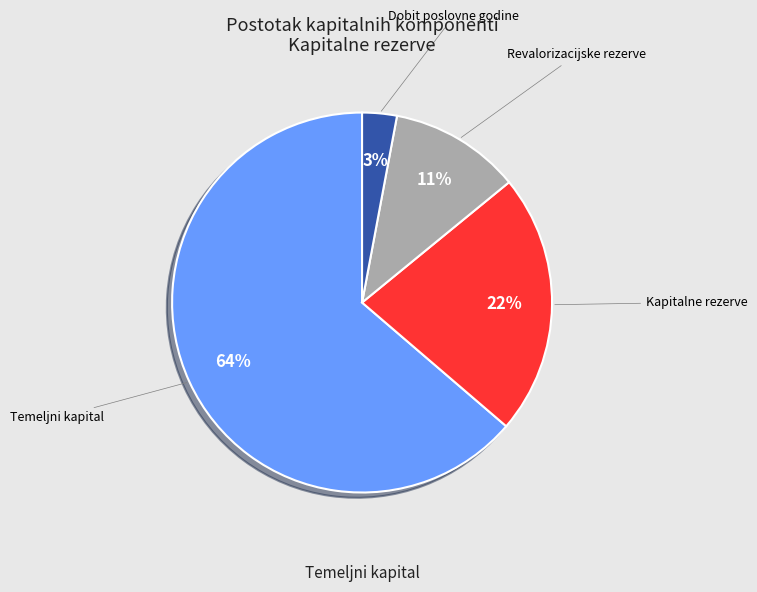

Count the number of slices in the pie.

4